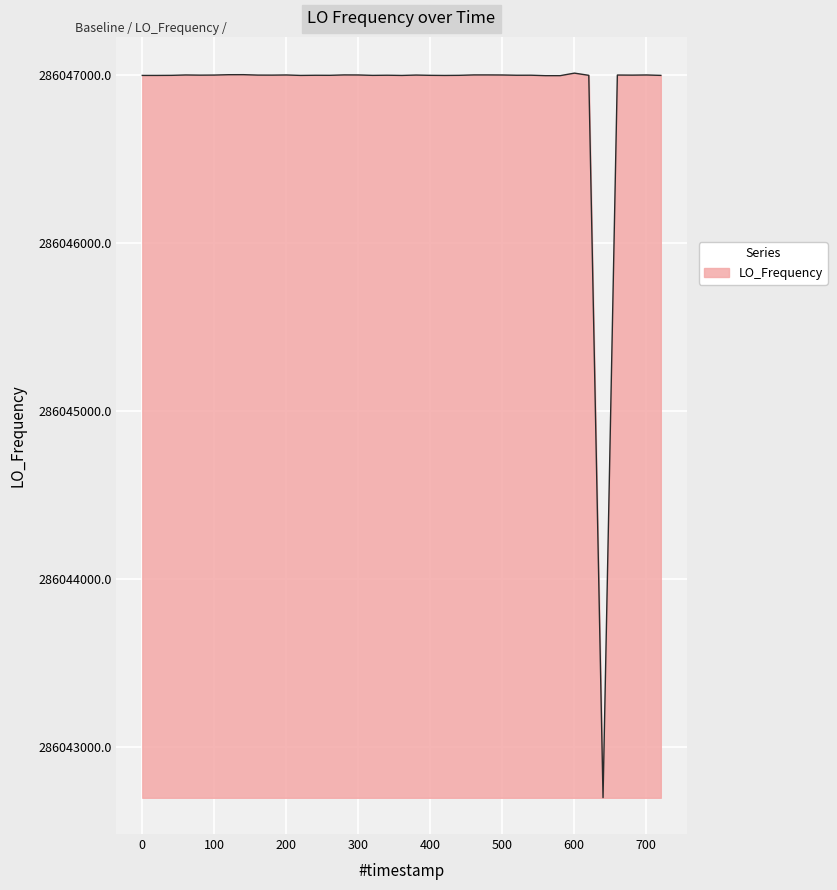

What is the difference between the maximum and minimum values?

4312.4